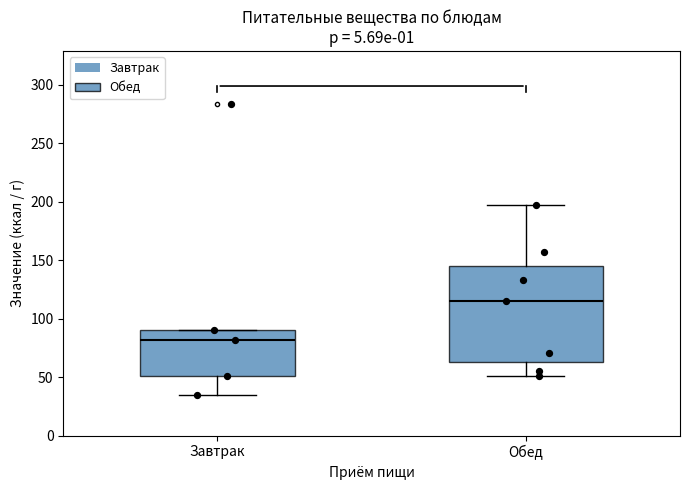

Comparing the boxes themselves (not the whiskers), which one is the tallest?

Обед